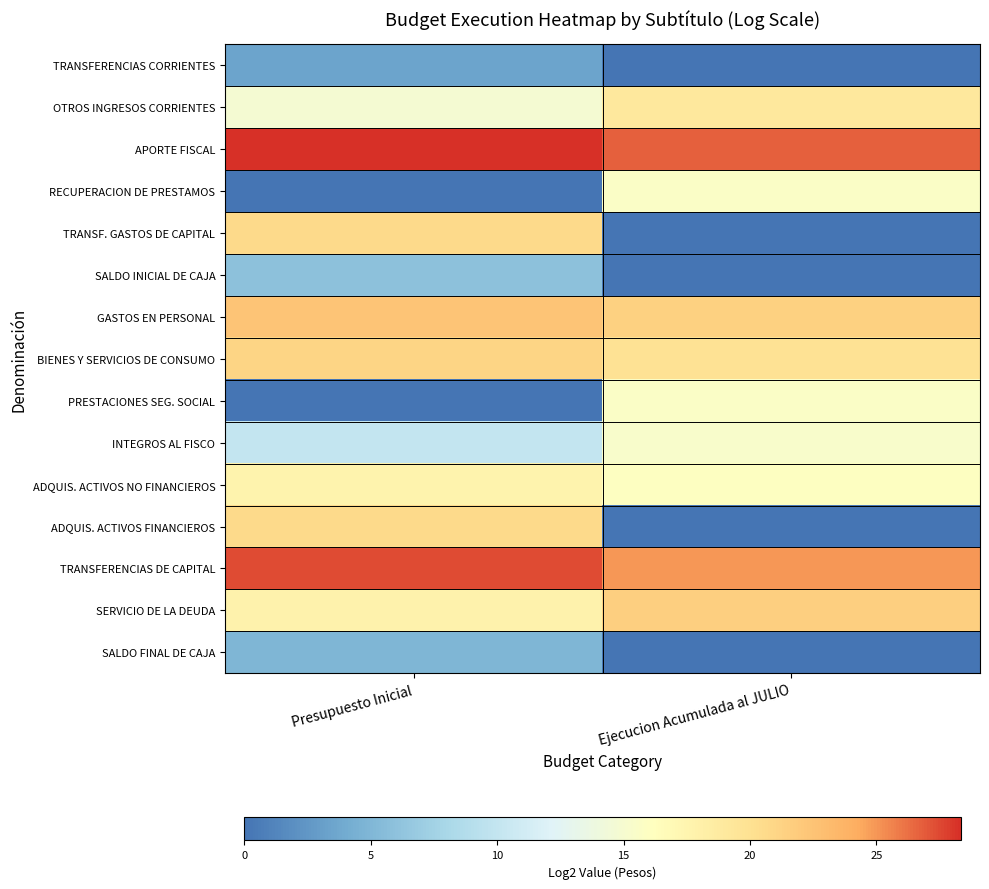

Rank the series at Presupuesto Inicial from highest to lowest value.

APORTE FISCAL, TRANSFERENCIAS DE CAPITAL, GASTOS EN PERSONAL, BIENES Y SERVICIOS DE CONSUMO, TRANSF. GASTOS DE CAPITAL, ADQUIS. ACTIVOS FINANCIEROS, SERVICIO DE LA DEUDA, ADQUIS. ACTIVOS NO FINANCIEROS, OTROS INGRESOS CORRIENTES, INTEGROS AL FISCO, SALDO INICIAL DE CAJA, SALDO FINAL DE CAJA, TRANSFERENCIAS CORRIENTES, RECUPERACION DE PRESTAMOS, PRESTACIONES SEG. SOCIAL